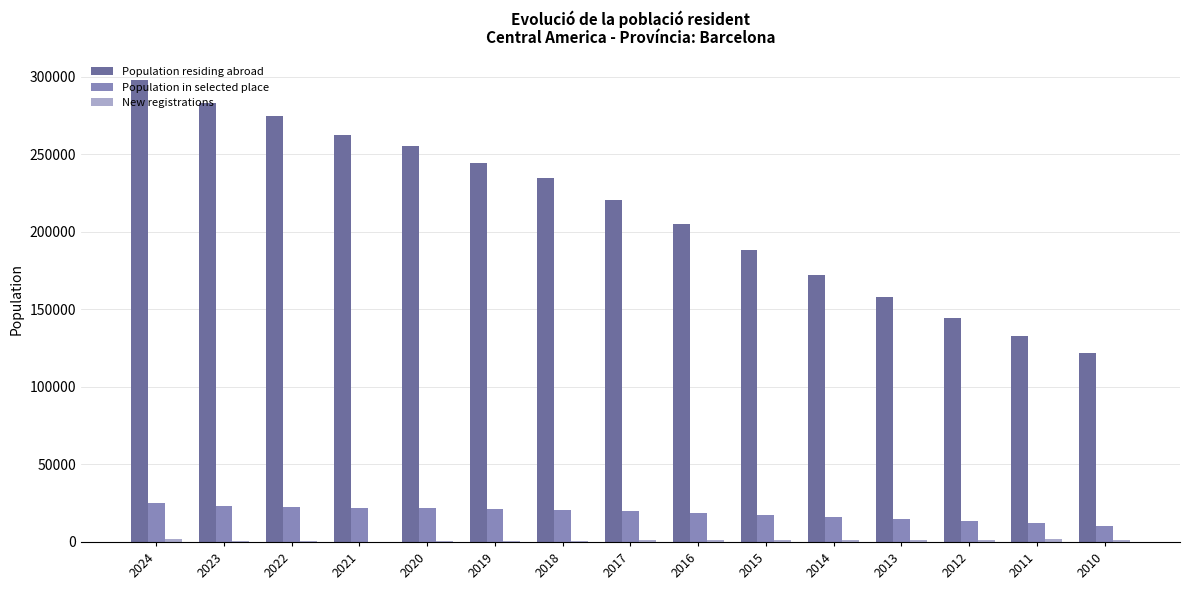

What is the sum of all Population residing abroad values?

3196103